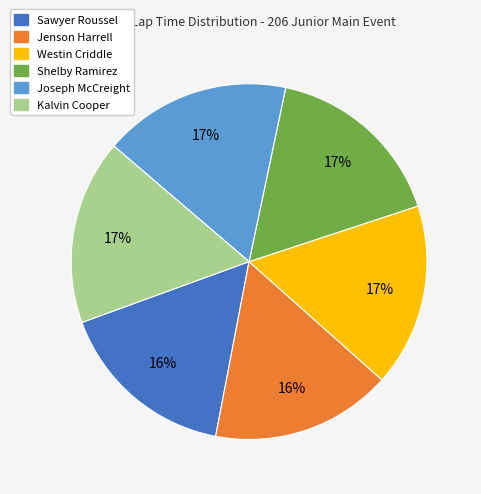

How many slices are in this pie chart?

6